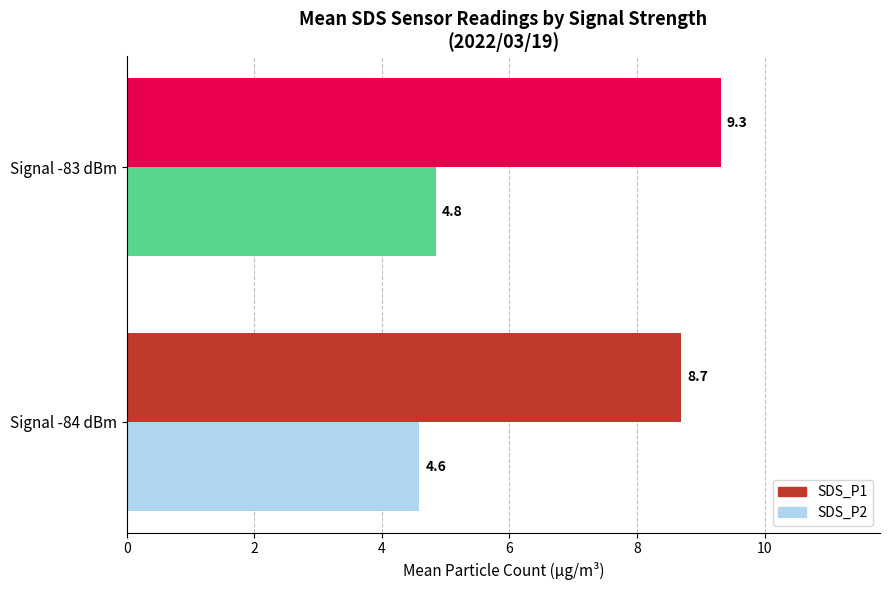

At which category is the sum across all series the highest?

Signal -83 dBm